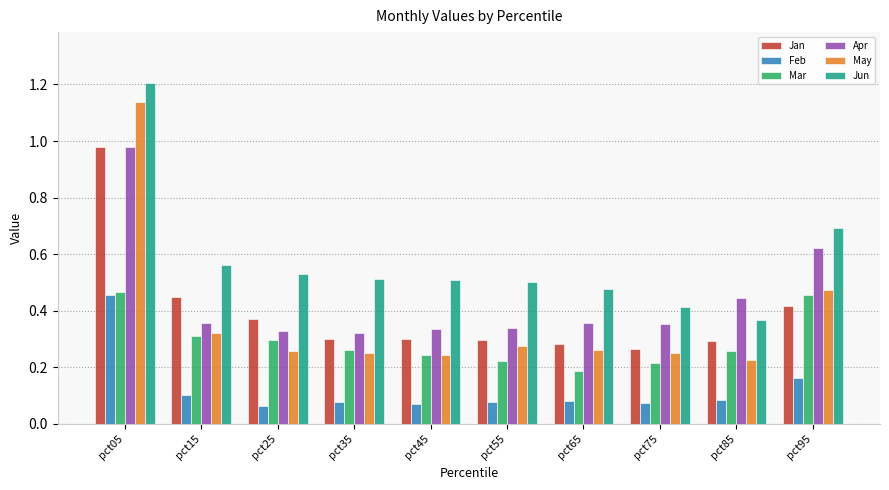

Which category has the lowest value in the May series?

pct85